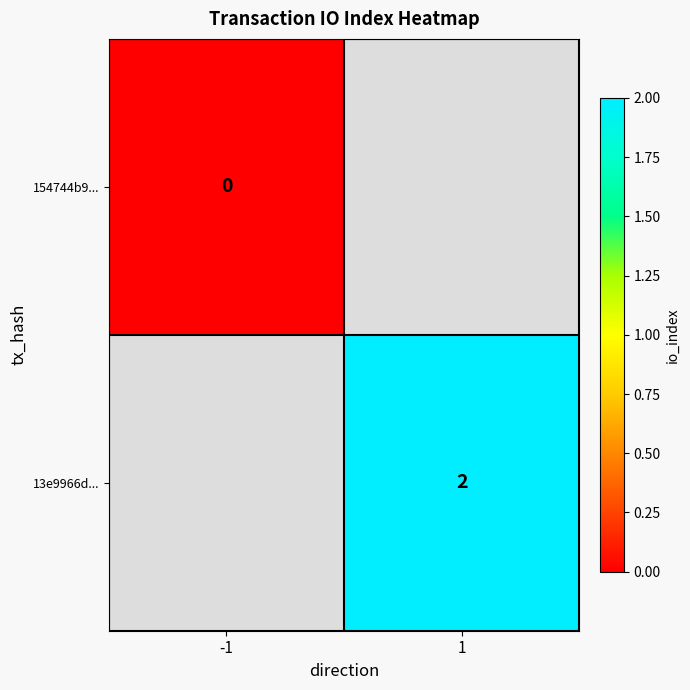

The 13e9966d... series shows 2 at 1. True or false?

True